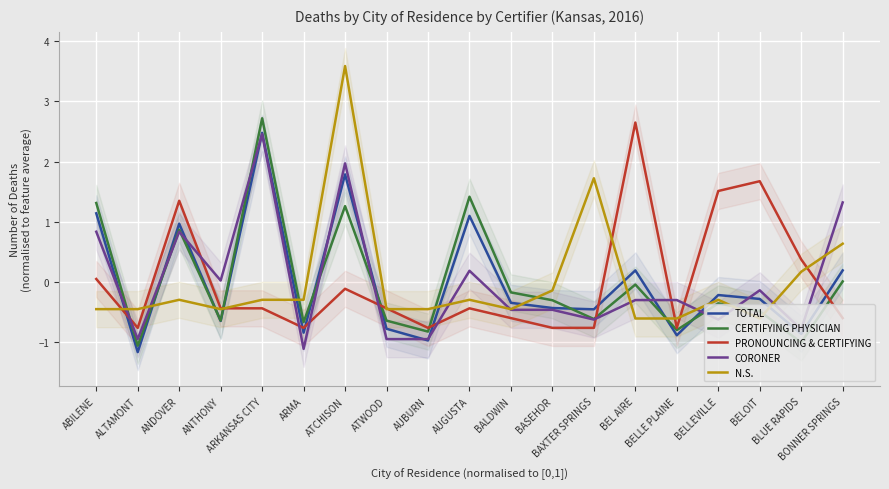

How many data points does each series have?

19